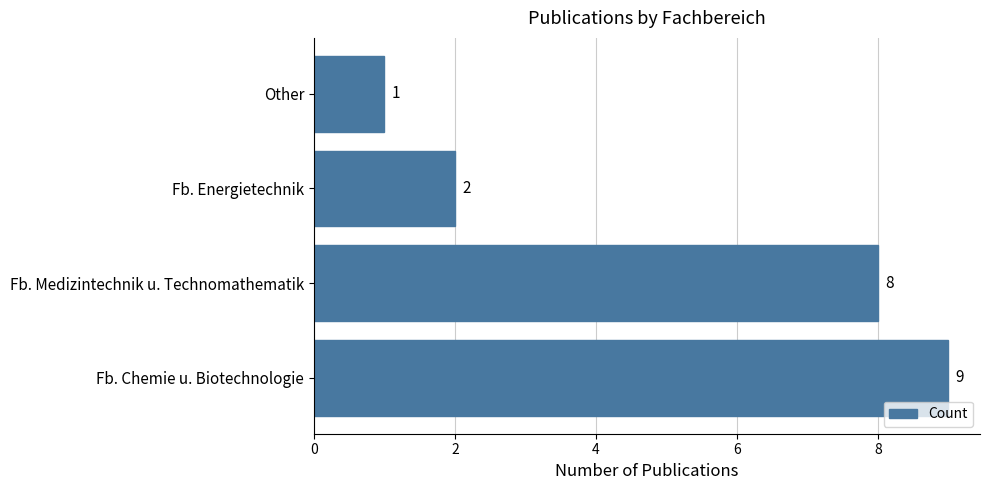

How many bars are there in total?

4